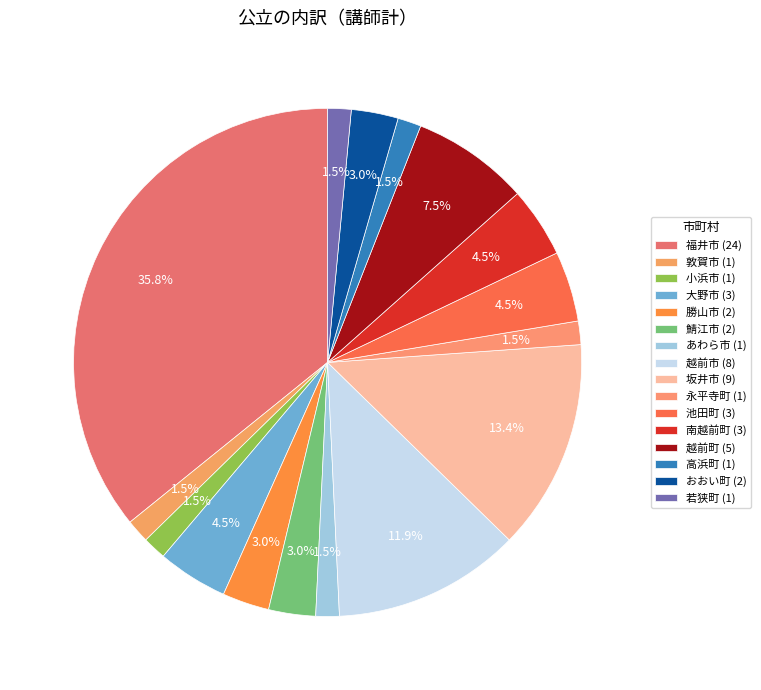

To the nearest percent, what is the combined percentage of 勝山市 and 福井市?

39%